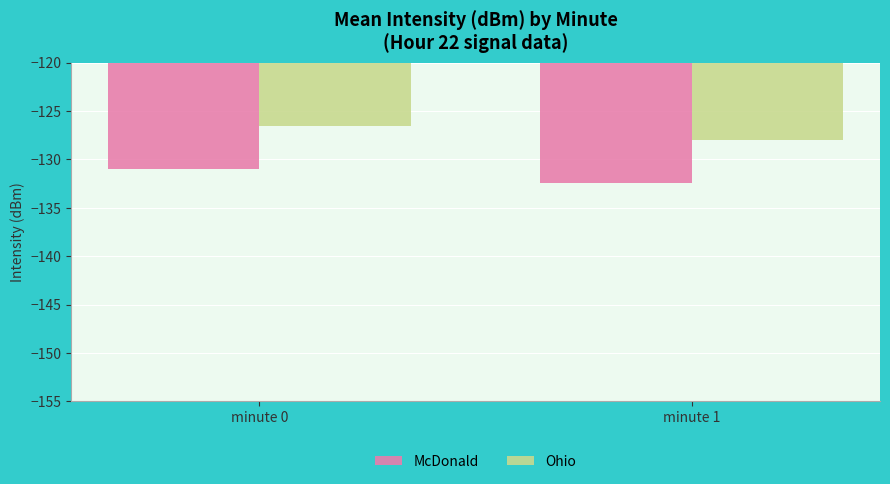

What is the value of the McDonald bar at the 2nd from the left?

-132.5